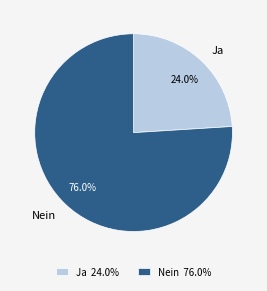

Count the number of slices in the pie.

2